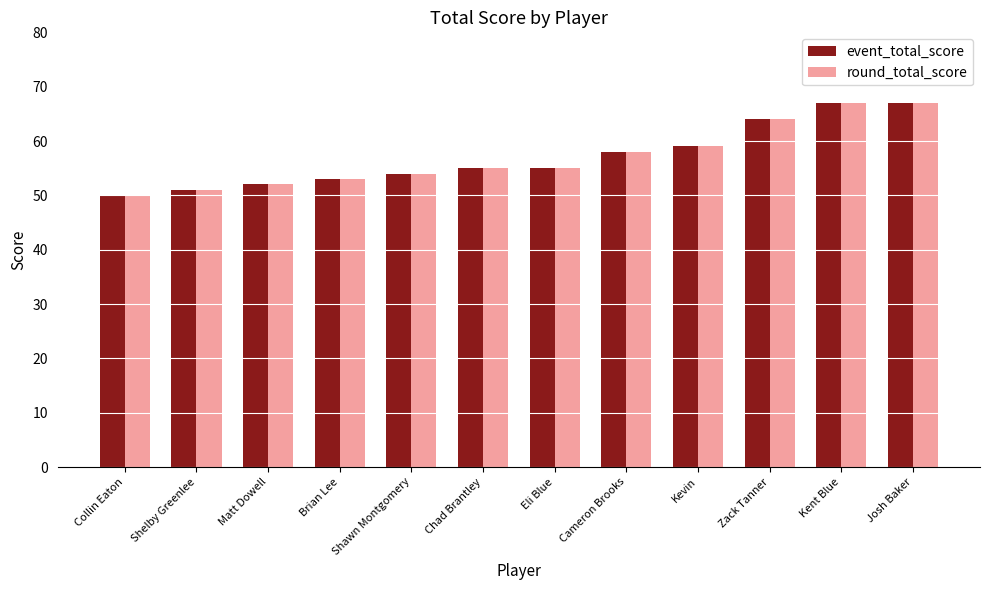

Reading left to right, what are all the values shown in this chart?

event_total_score: 50	51	52	53	54	55	55	58	59	64	67	67
round_total_score: 50	51	52	53	54	55	55	58	59	64	67	67